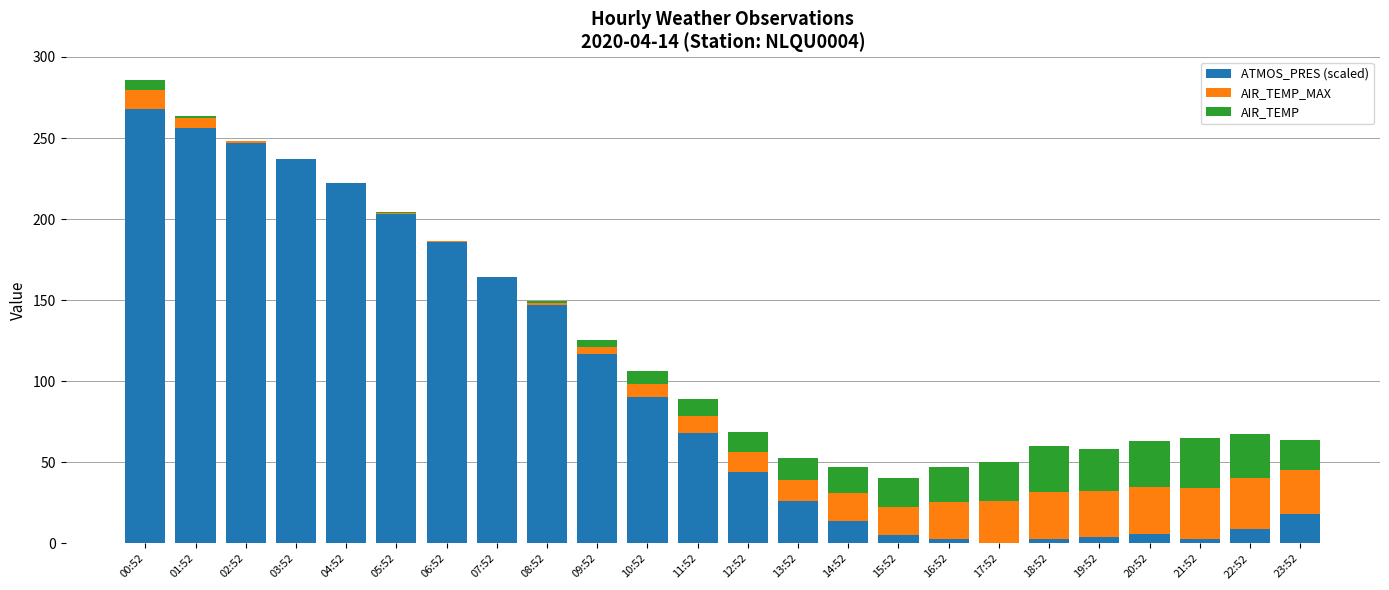

At which category is the sum across all series the highest?

00:52